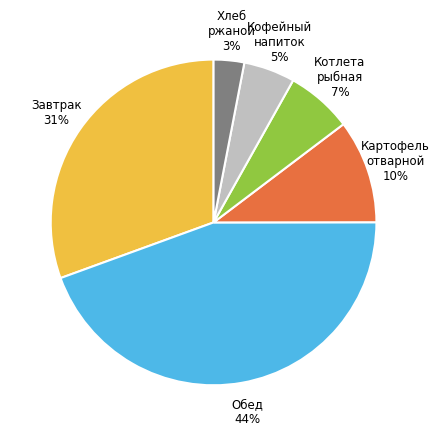

The Обед slice represents 44% of the pie. True or false?

True